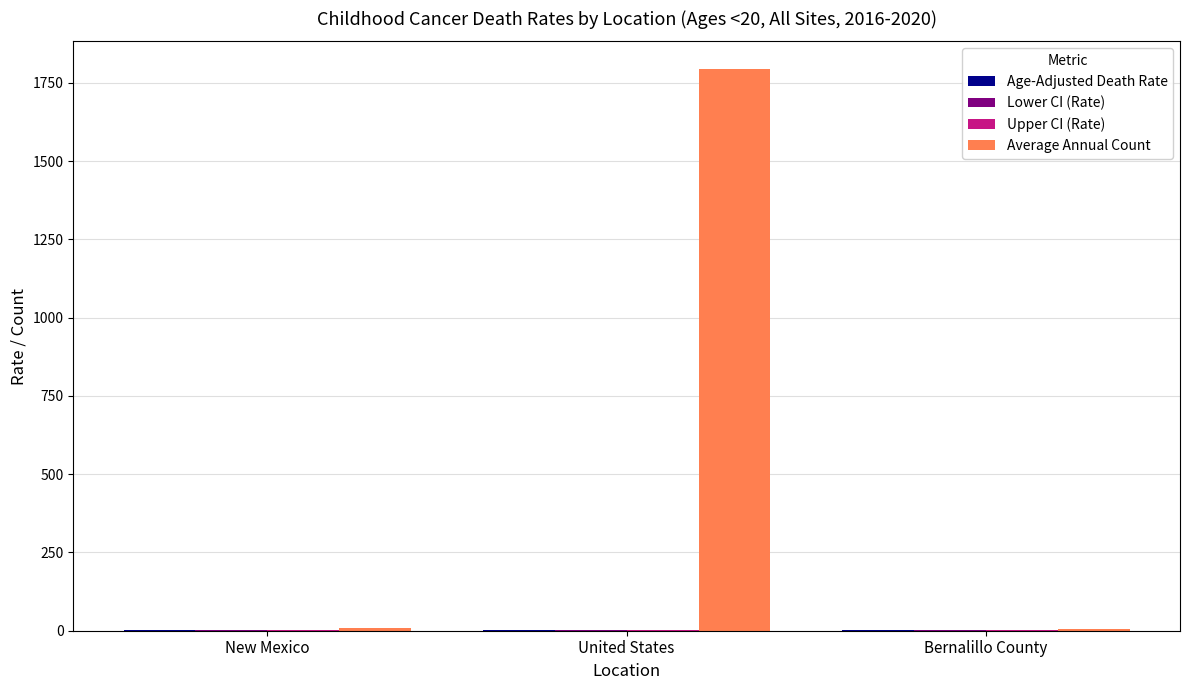

What is the greatest value displayed?

1793.0